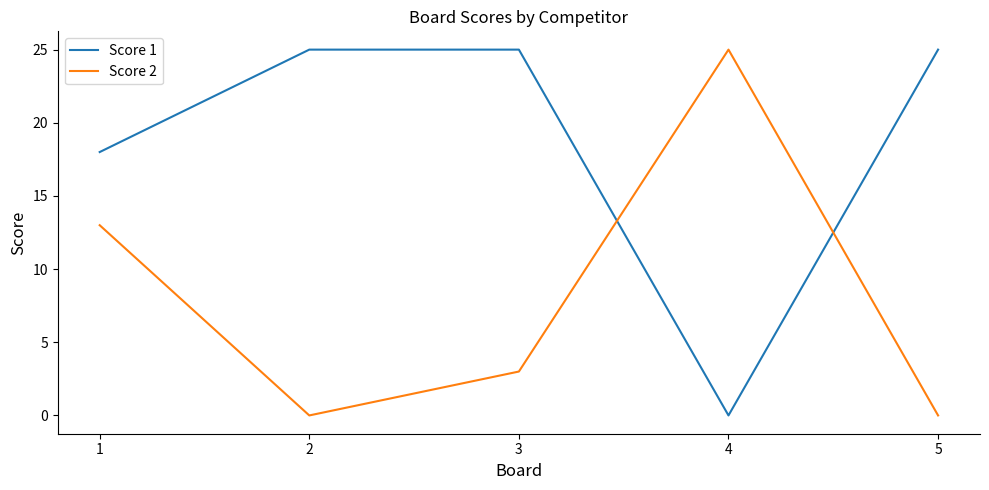

Which series ends up on top after the final intersection of Score 1 and Score 2?

Score 1